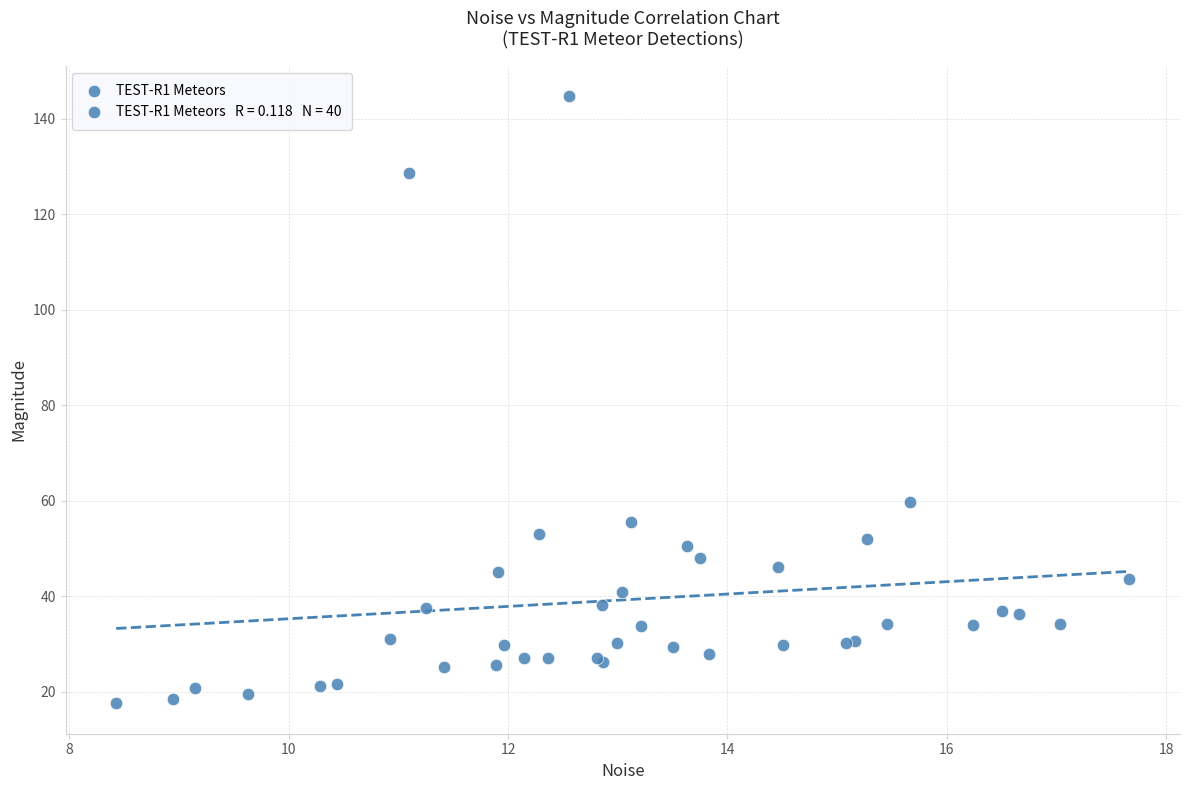

What Y value in the scatter plot is closest to 81?

59.8